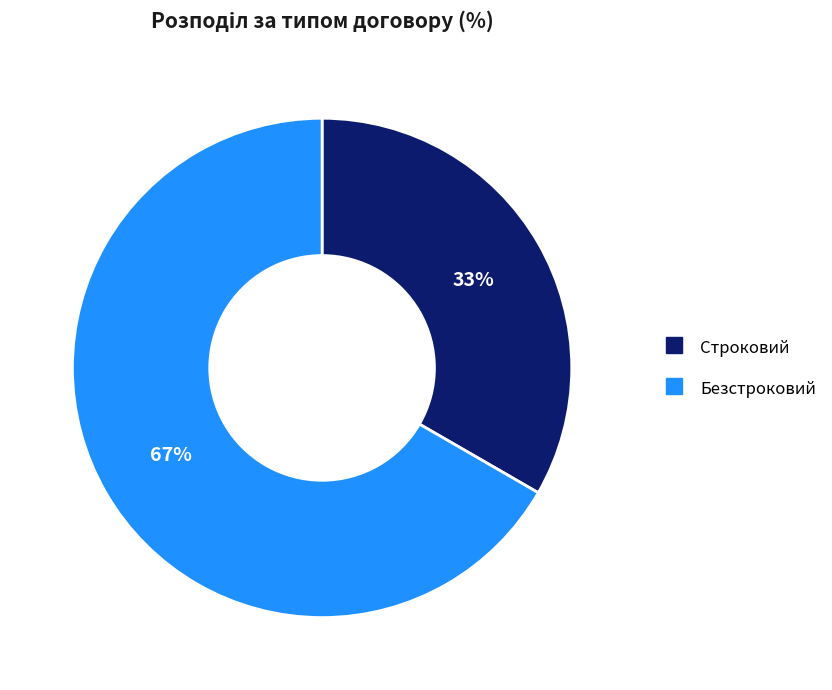

What is the largest slice in the pie chart?

Безстроковий